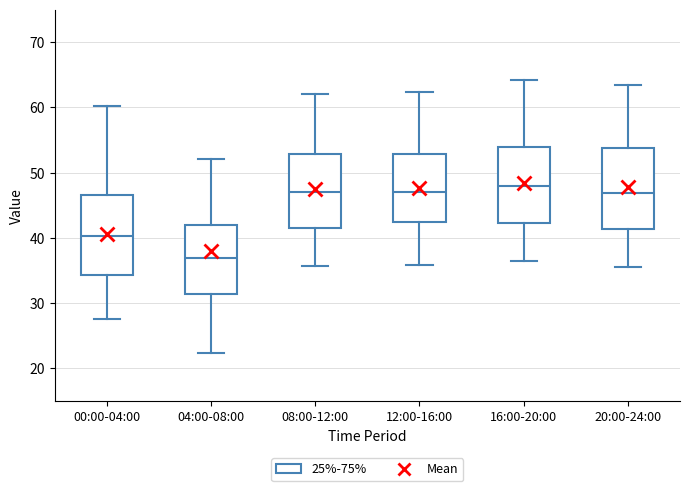

Where does the median line of the box for 16:00-20:00 sit on the y-axis? The values are not printed on the chart, so give them approximately, as read against the axis.

48